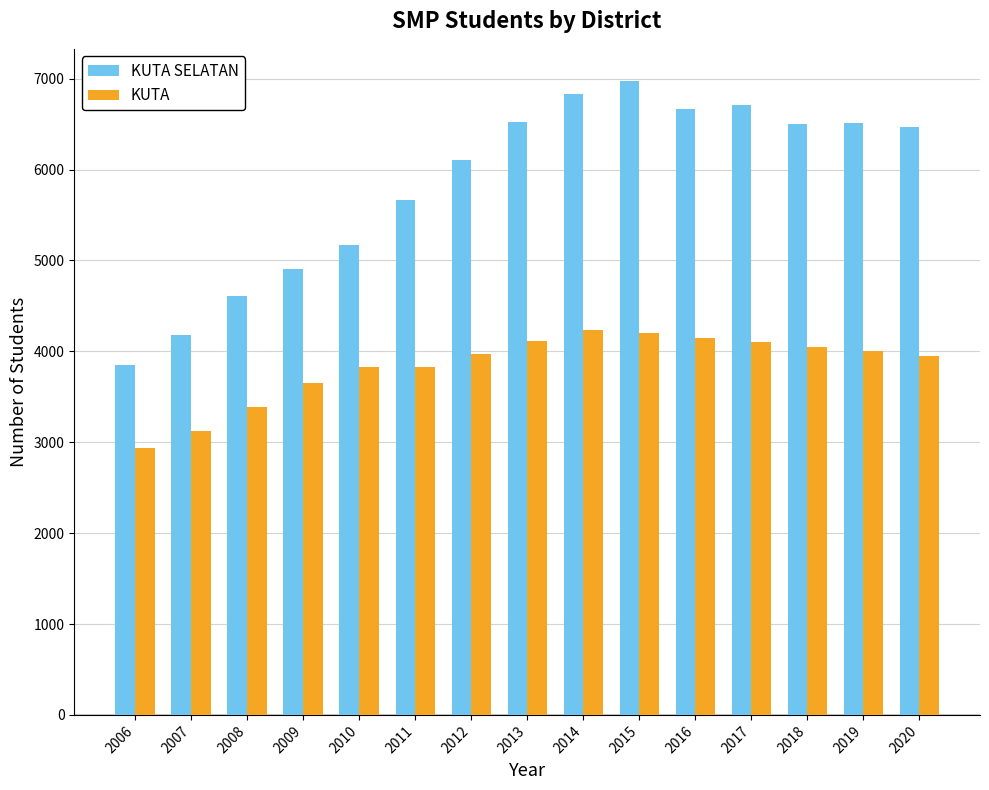

What are all the series names shown in the legend?

KUTA SELATAN, KUTA